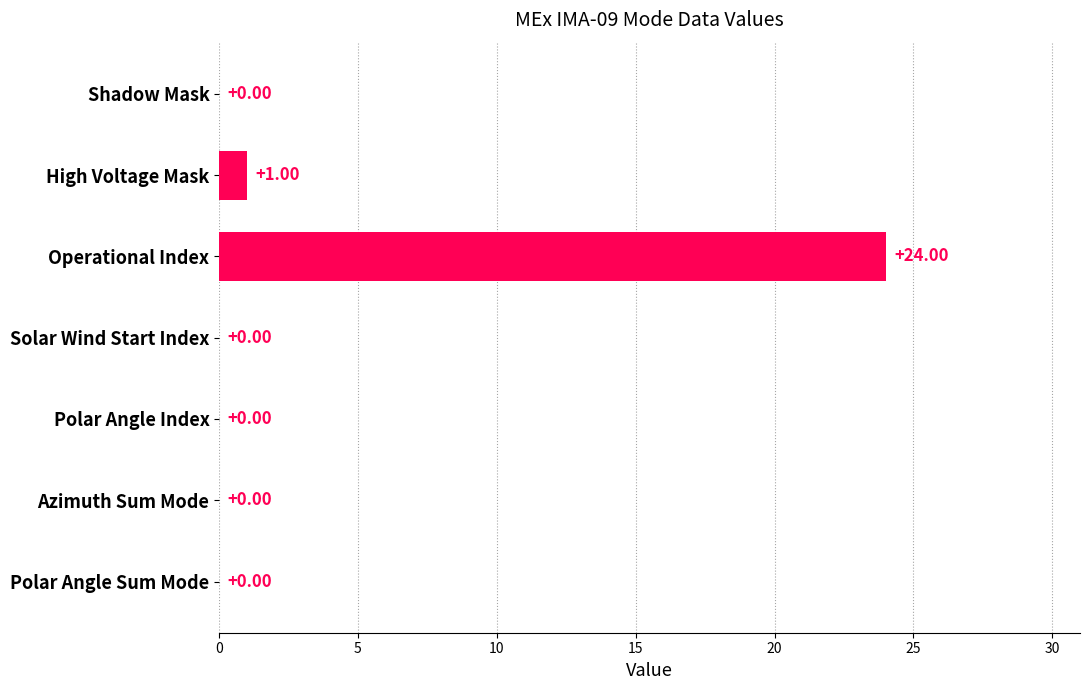

At which category does the chart reach its peak across all series?

Operational Index